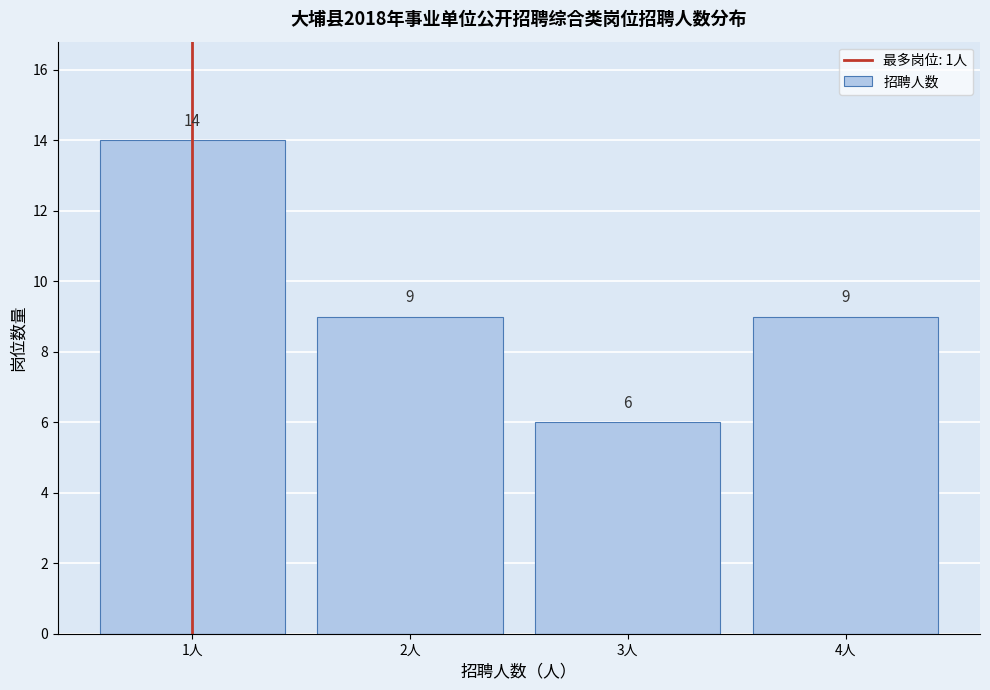

Reading left to right, transcribe this chart: for each bar, give the range it covers on the x-axis and its height.

0.5 to 1.5: 14
1.5 to 2.5: 9
2.5 to 3.5: 6
3.5 to 4.5: 9